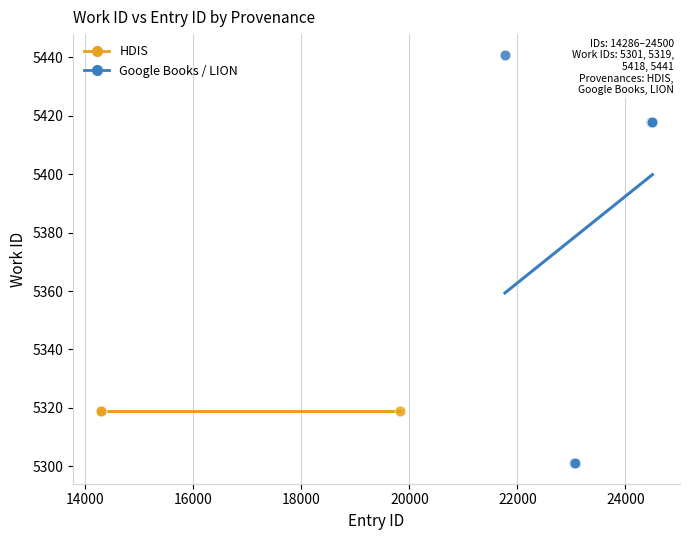

Which series reaches the maximum Y coordinate?

Google Books / LION